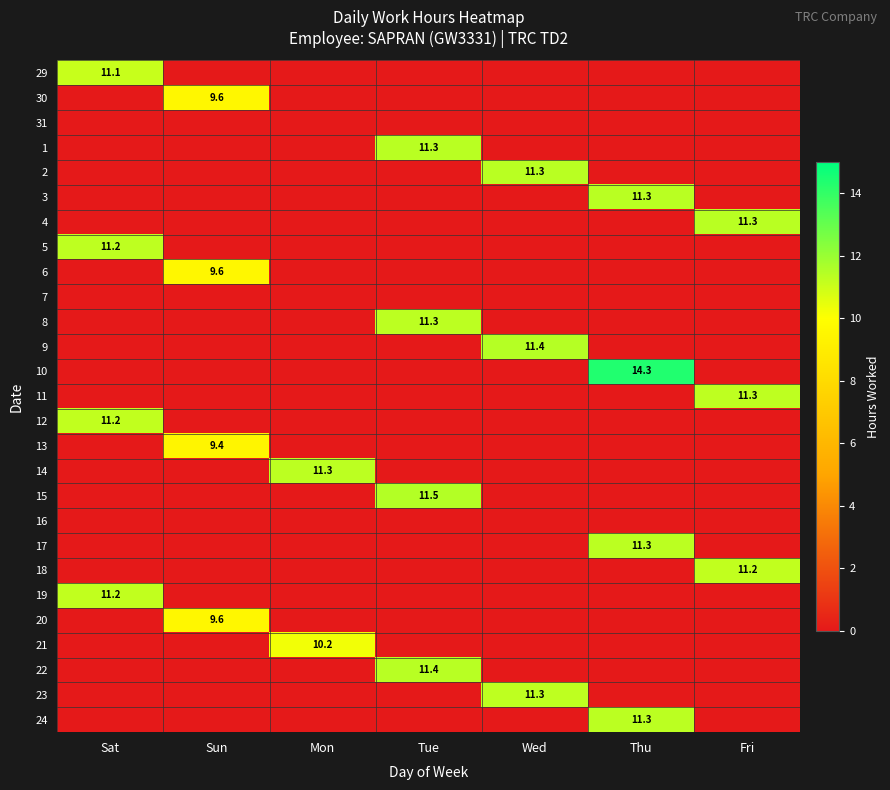

Which category has the lowest value across all series?

Sun